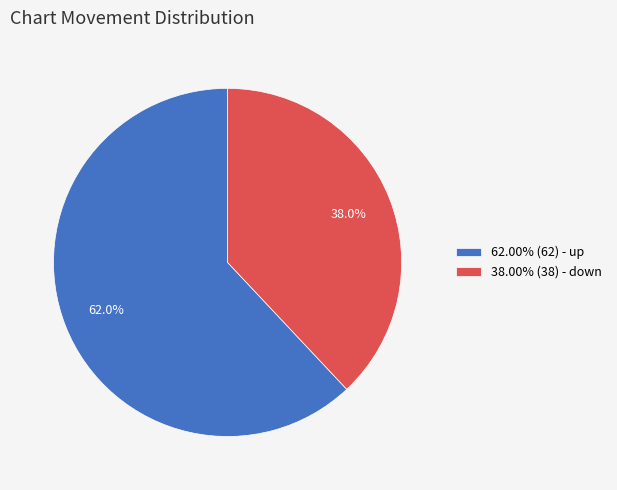

What is the total percentage of 62.00% (62) - up and 38.00% (38) - down?

100.0%